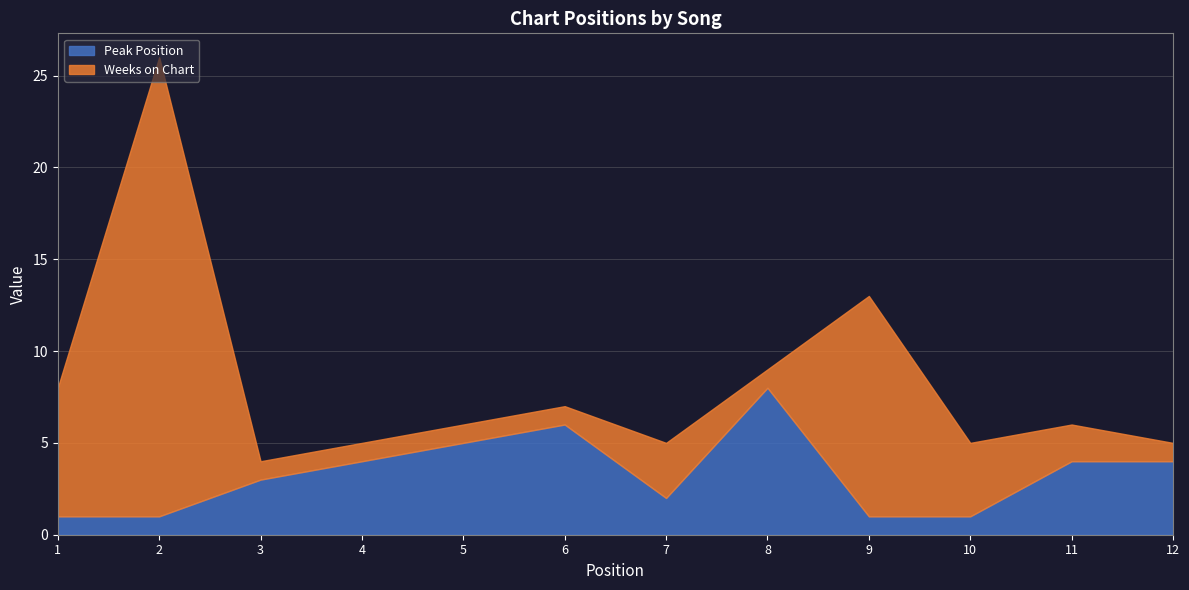

Reading left to right, what are all the values shown in this chart?

Peak Position: 1=1	2=1	3=3	4=4	5=5	6=6	7=2	8=8	9=1	10=1	11=4	12=4
Weeks on Chart: 1=7	2=25	3=1	4=1	5=1	6=1	7=3	8=1	9=12	10=4	11=2	12=1